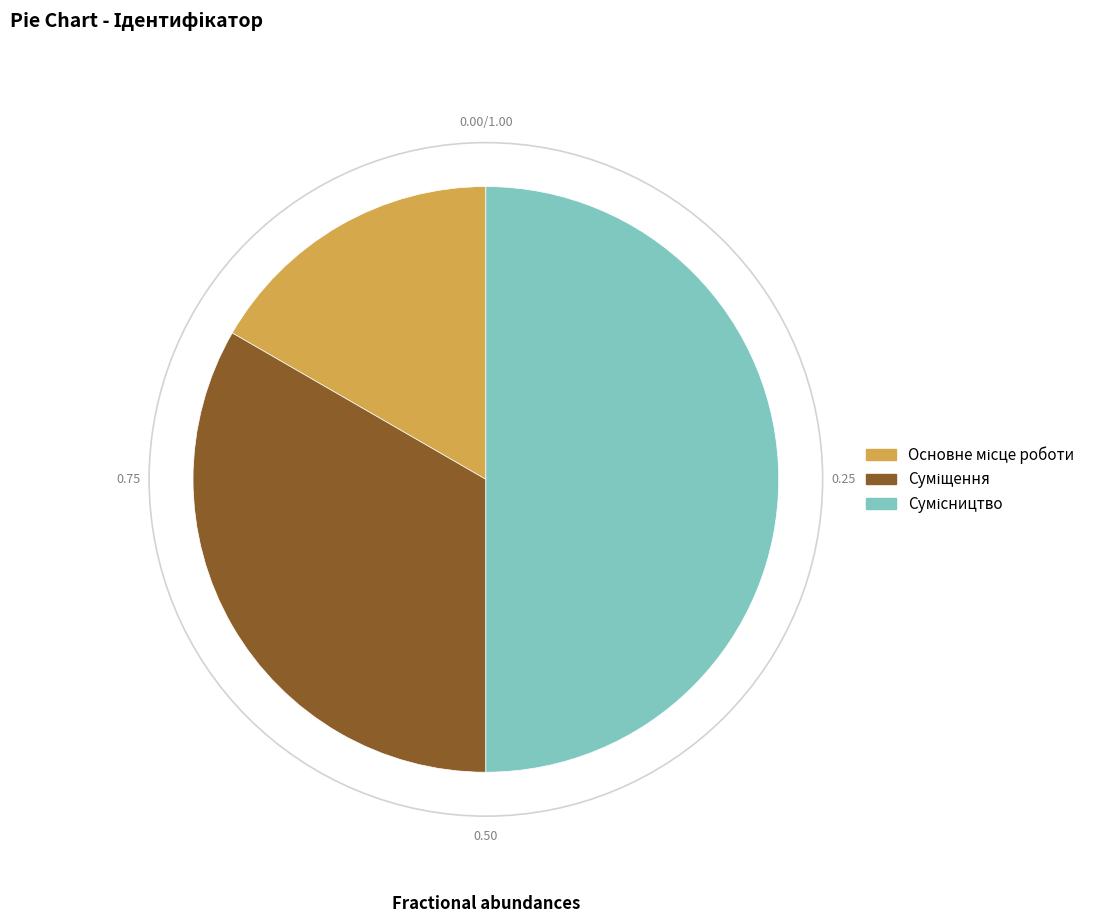

To the nearest percent, what is the difference between the largest and smallest slice percentages?

33%